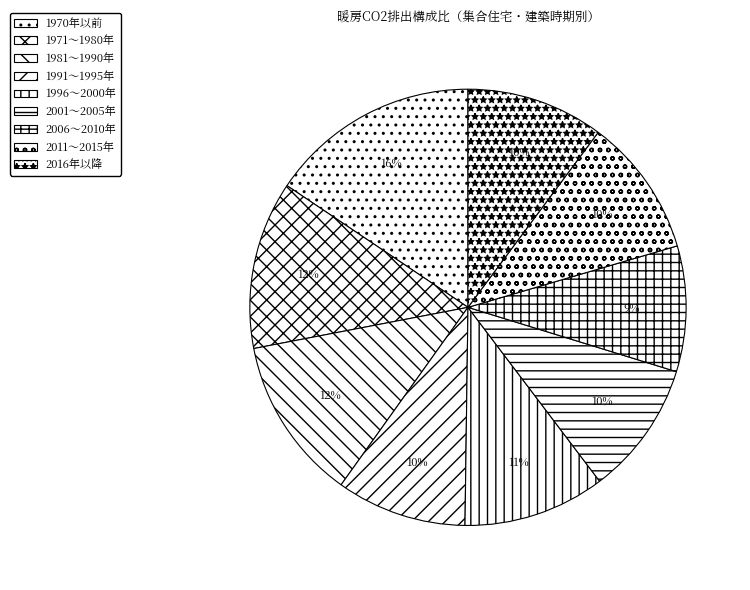

Is it true that 1996～2000年 is 25% of the pie?

False